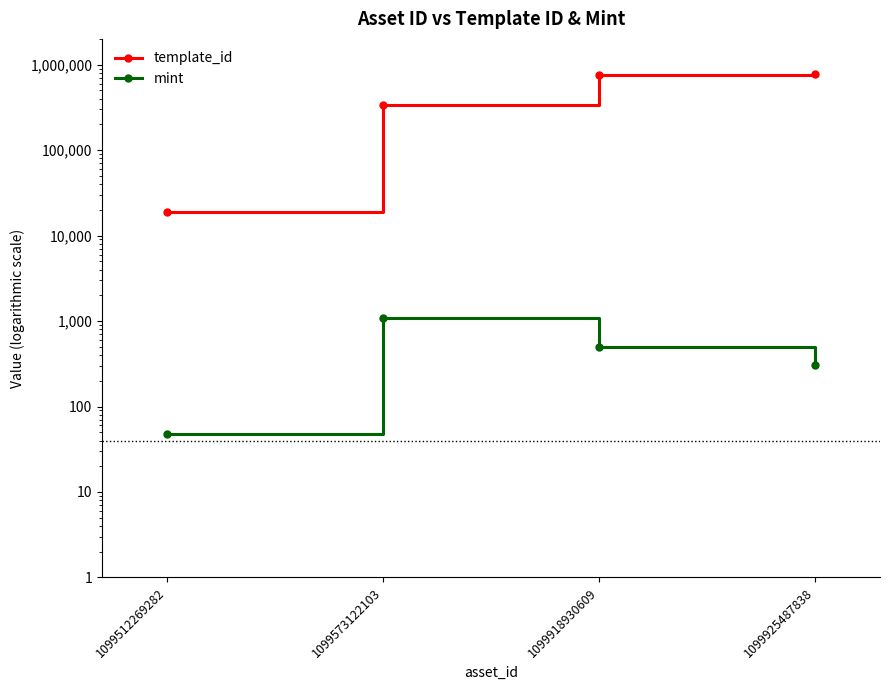

What is the approximate value of template_id at 1099512269282?

18668